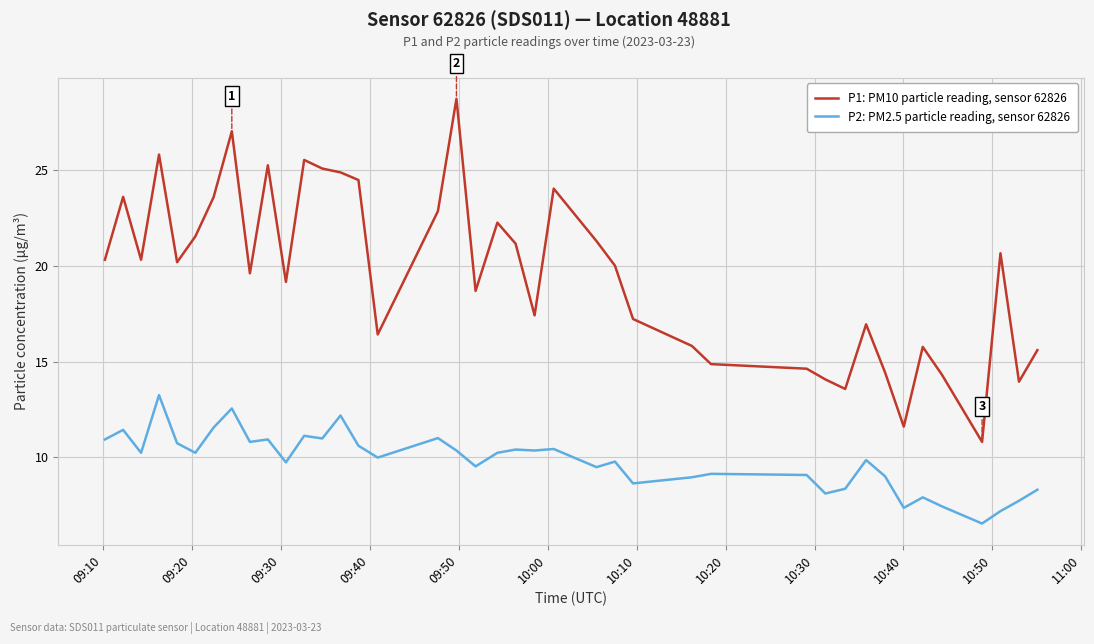

What is the highest value of the P1: PM10 particle reading, sensor 62826 series?

28.8